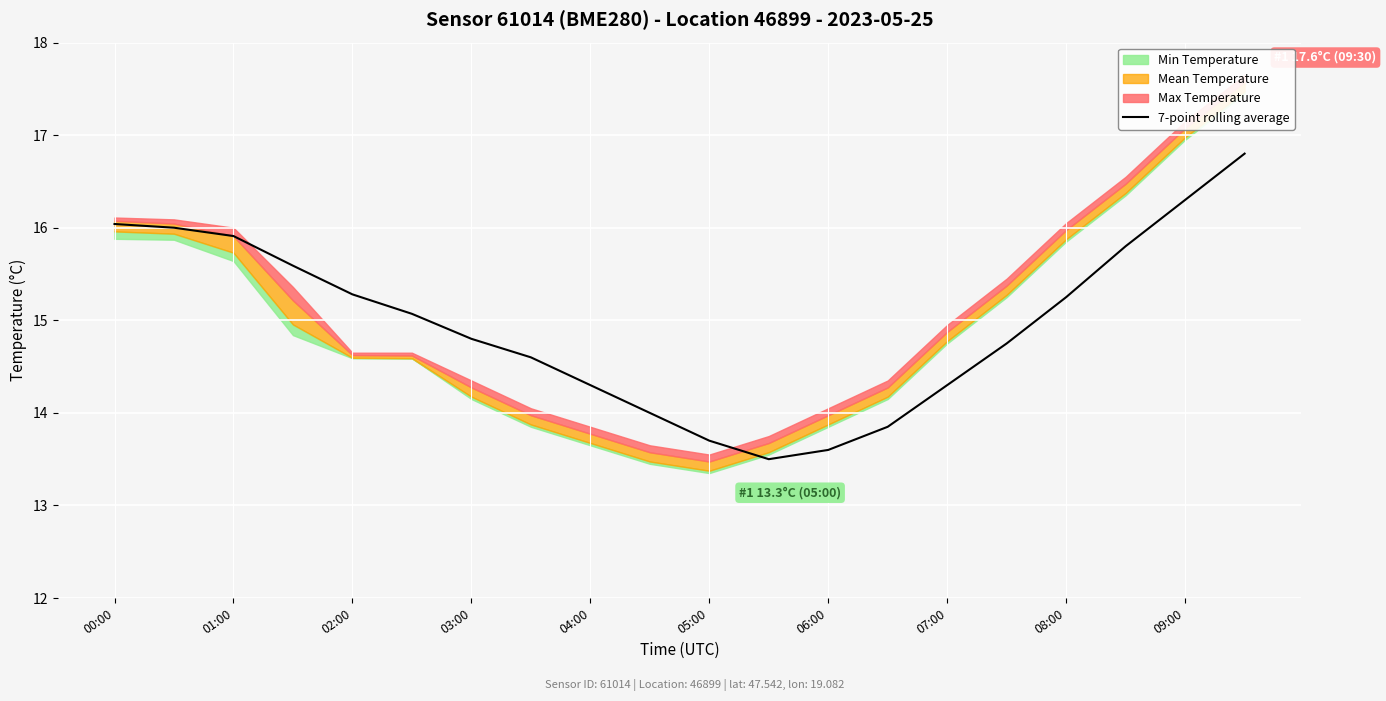

The 7-point rolling average series shows 21.2 at 00:00. True or false?

False